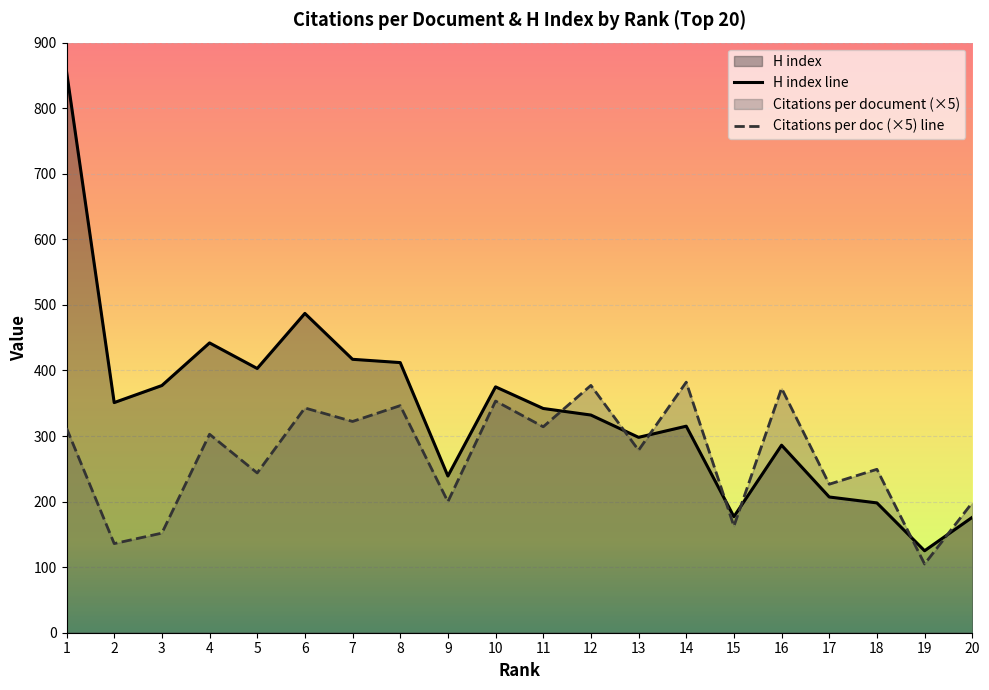

True or false: Citations per document has a value of 302.7 at 4.

True